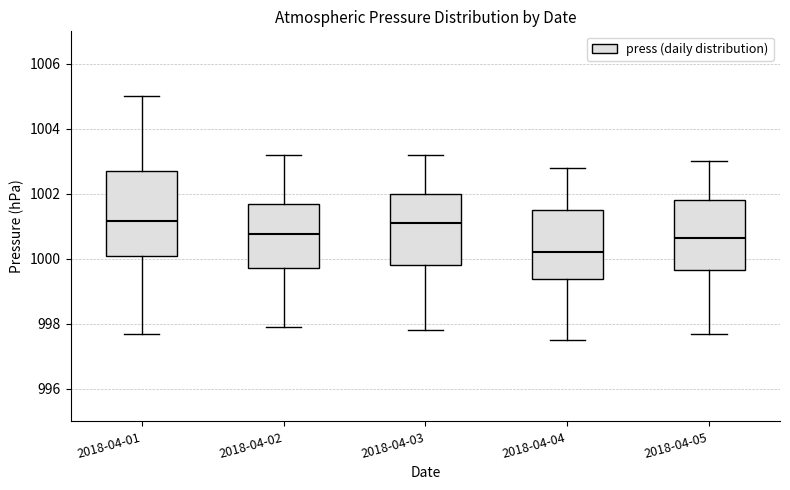

Reading left to right, transcribe this box plot: for each box, give where its median line is, the range the box spans, and where its two whiskers end, as read against the y-axis. The values are not printed on the chart, so give them approximately, as read against the axis.

2018-04-01: median 1001.2, box 1000.0 to 1002.8, whiskers 997.8 to 1005.0
2018-04-02: median 1000.8, box 999.8 to 1001.8, whiskers 998.0 to 1003.2
2018-04-03: median 1001.2, box 999.8 to 1002.0, whiskers 997.8 to 1003.2
2018-04-04: median 1000.2, box 999.4 to 1001.6, whiskers 997.6 to 1002.8
2018-04-05: median 1000.6, box 999.6 to 1001.8, whiskers 997.8 to 1003.0